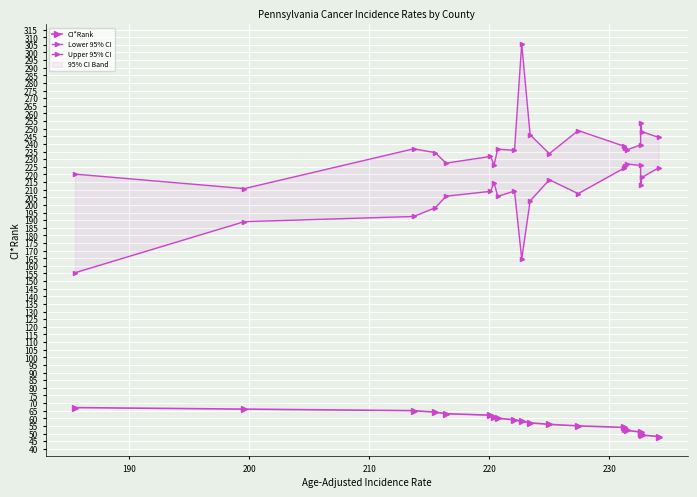

What is the average value of the Lower 95% CI series?

206.3